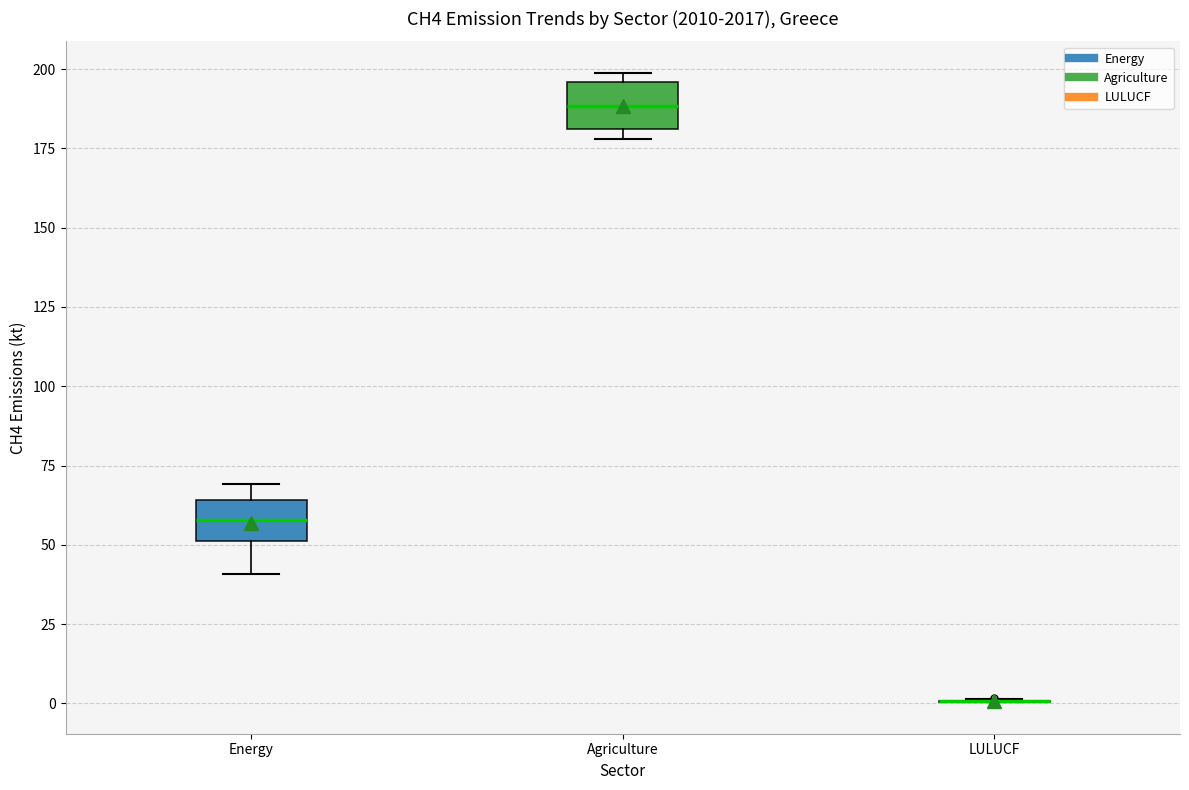

Reading left to right, read every box against the y-axis: the position of its median line, the range the box covers, and the ends of its whiskers. The values are not printed on the chart, so give them approximately, as read against the axis.

Energy: median 60, box 50 to 65, whiskers 40 to 70
Agriculture: median 190, box 180 to 195, whiskers 180 (just below the box's lower edge) to 200
LULUCF: box collapsed to a line at 0, whiskers 0 to 0